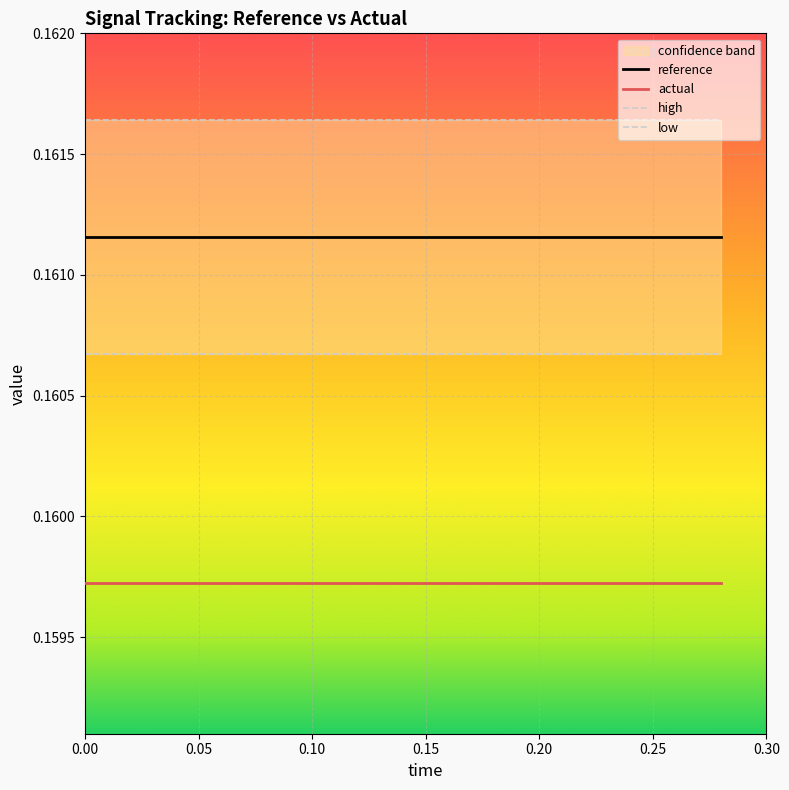

What is the value of the low point at the 14th from the left?

0.2